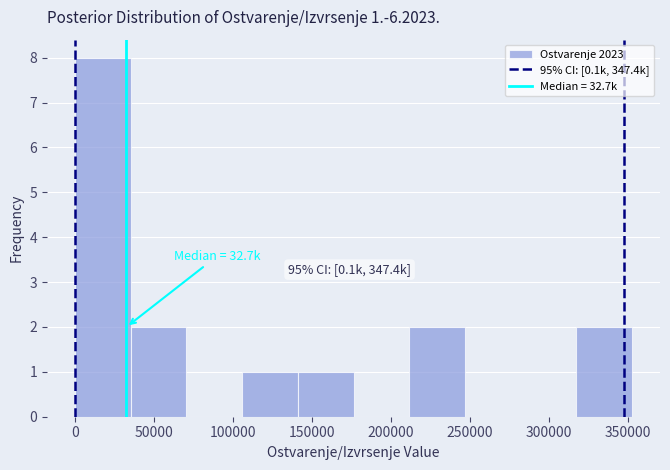

Over which range of the x-axis is the bar tallest?

0 to 35000